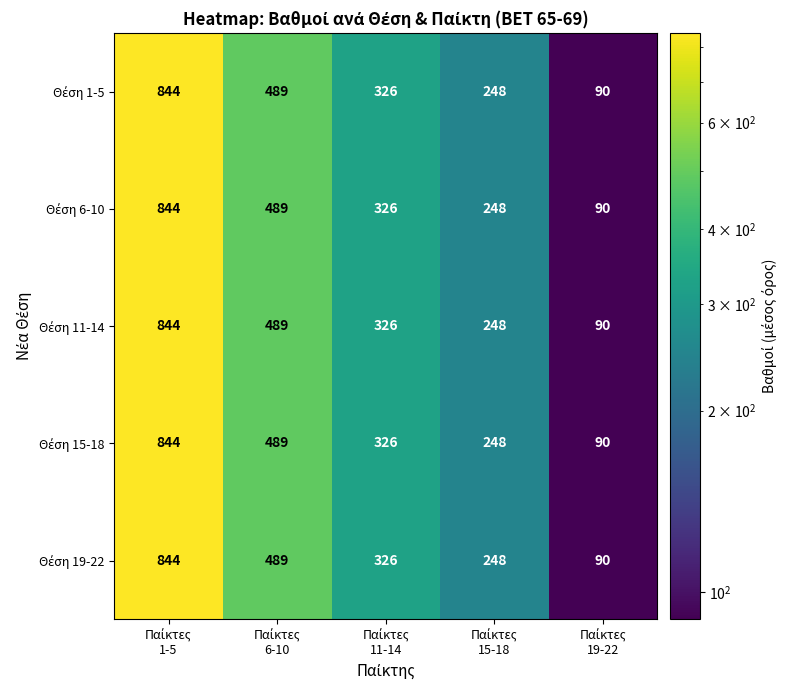

What is the greatest value displayed?

844